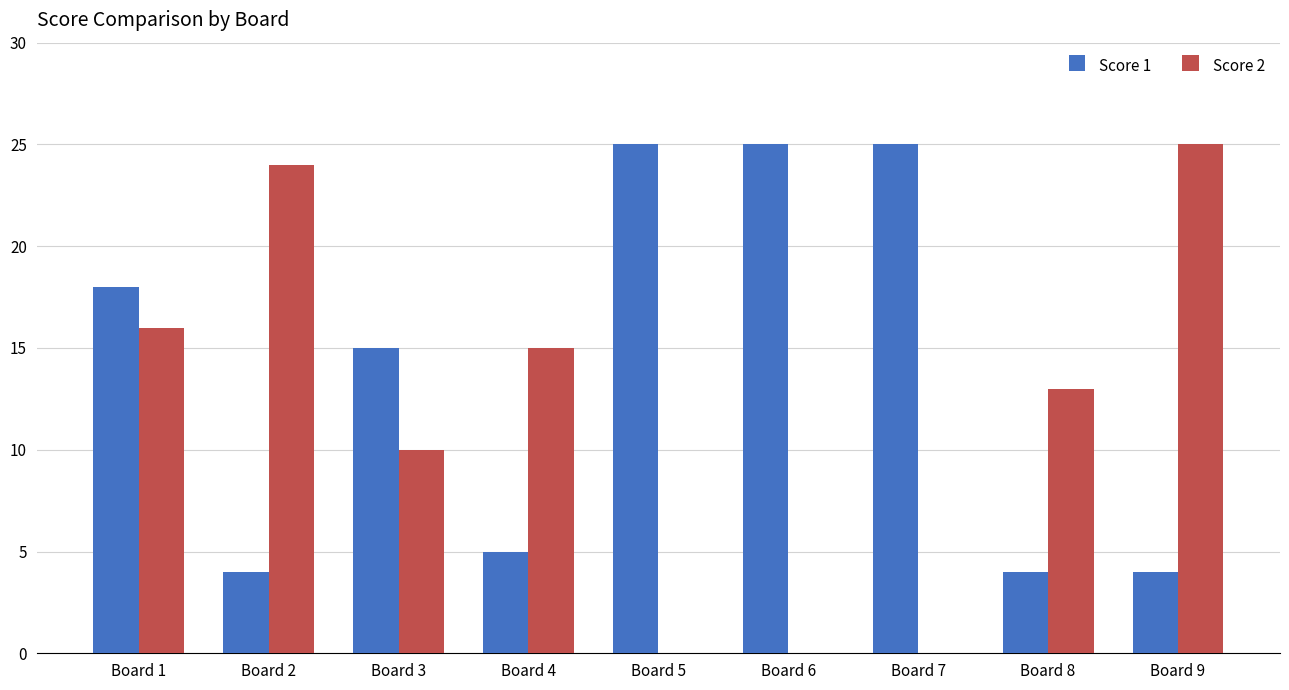

What is the sum of the Score 1 values at Board 5 and Board 3?

40